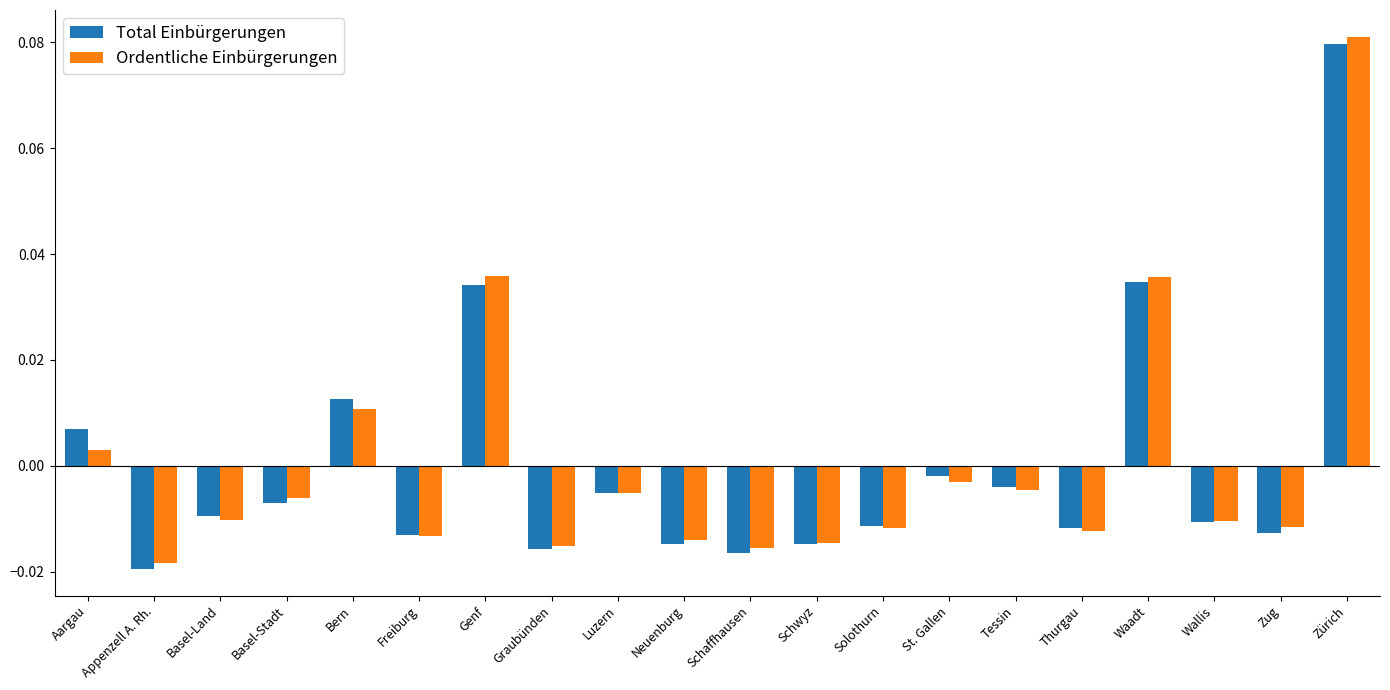

Which label corresponds to the smallest value in the chart?

Appenzell A. Rh.